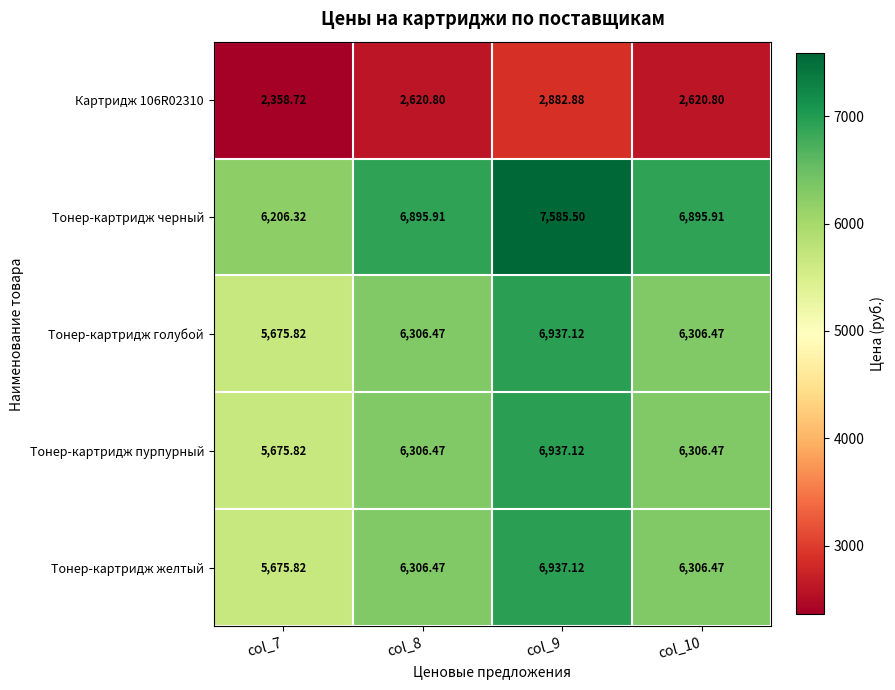

Which series changed the most between col_7 and col_10?

Тонер-картридж черный